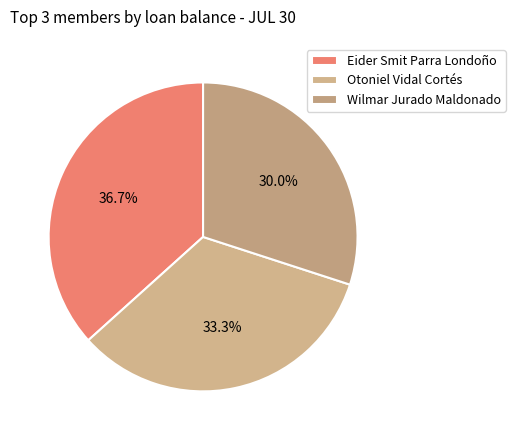

What portion of the pie excludes Eider Smit Parra Londoño?

63.3%